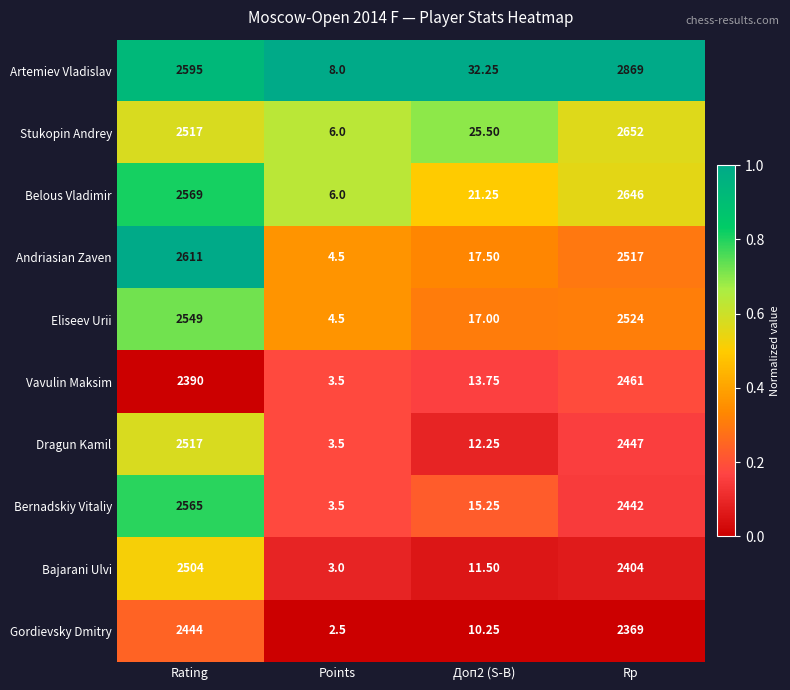

At Rp, list the series in order from largest to smallest.

Artemiev Vladislav, Stukopin Andrey, Belous Vladimir, Eliseev Urii, Andriasian Zaven, Vavulin Maksim, Dragun Kamil, Bernadskiy Vitaliy, Bajarani Ulvi, Gordievsky Dmitry